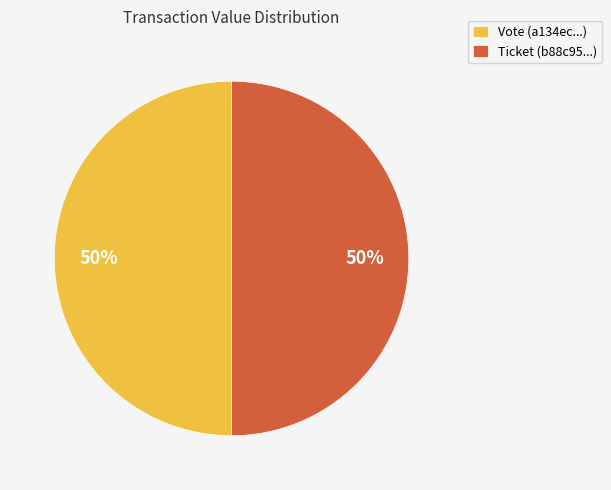

Do Vote and Ticket together represent more than half of the pie?

Yes